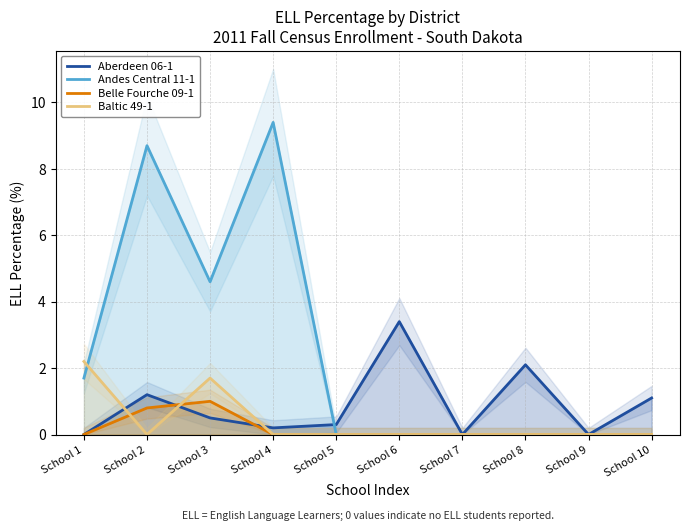

Which has a higher value, School 8 or School 6?

School 6